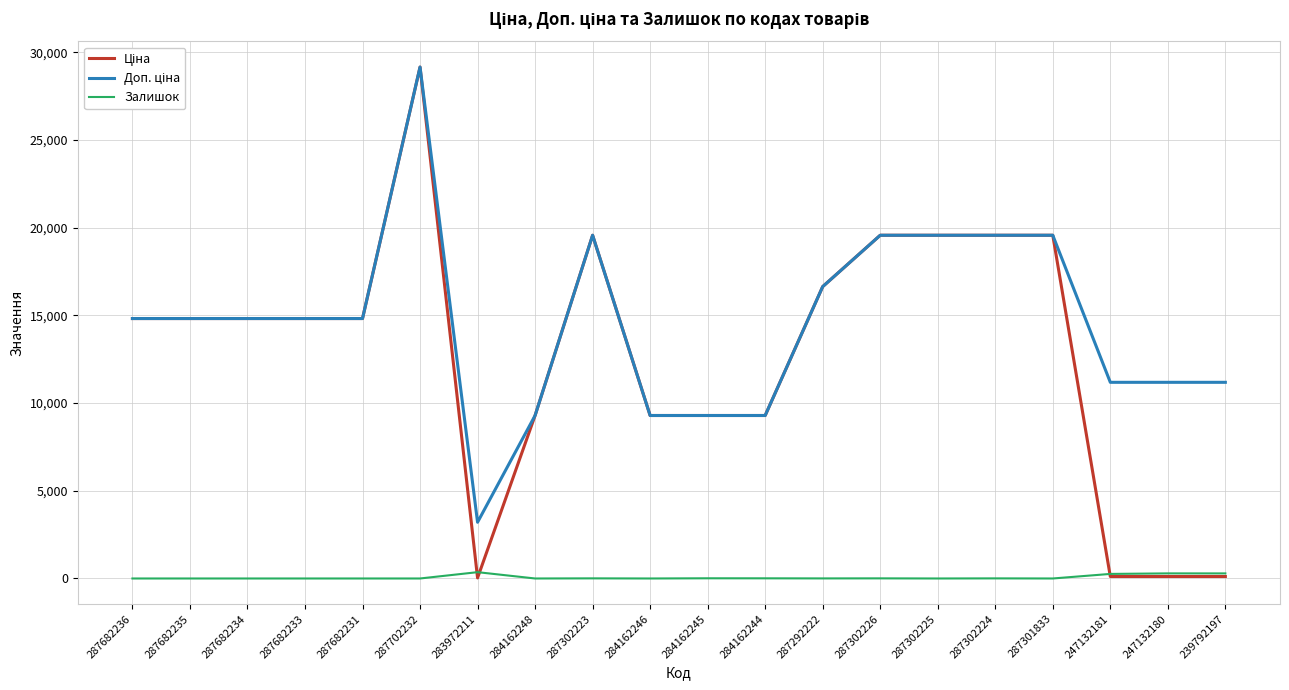

True or false: Залишок has a value of 11.0 at 284162245.

True